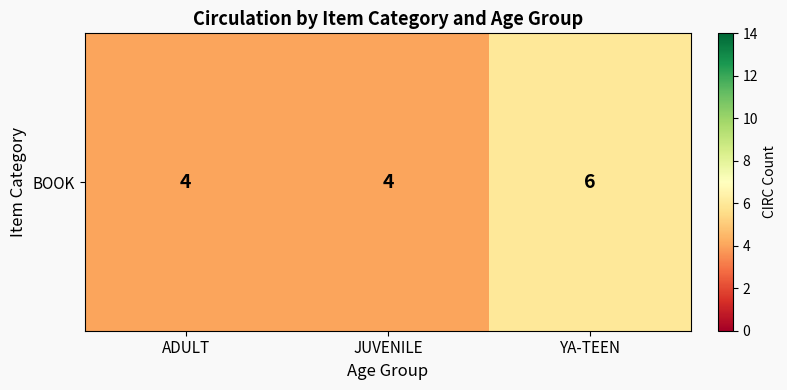

Count the values in the range 4 to 6.

3